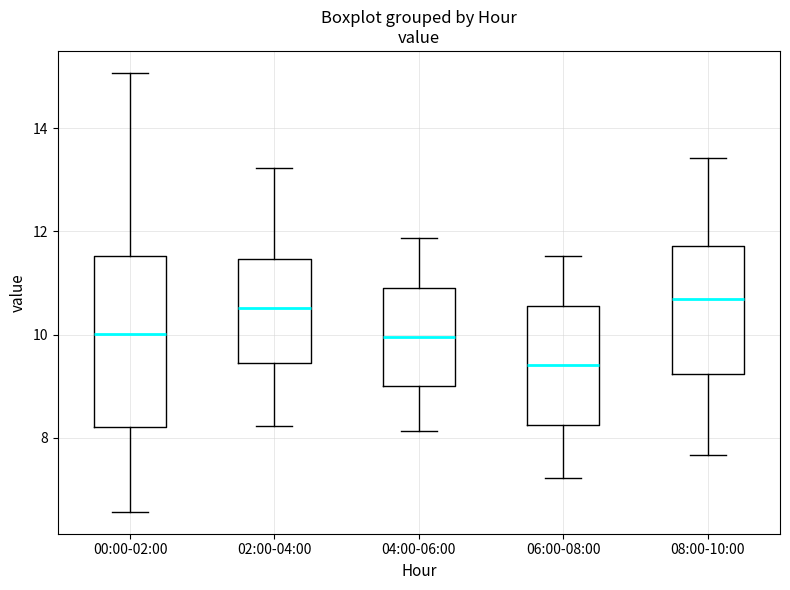

Reading left to right, transcribe this box plot: for each box, give where its median line is, the range the box spans, and where its two whiskers end, as read against the y-axis. The values are not printed on the chart, so give them approximately, as read against the axis.

00:00-02:00: median 10.0, box 8.2 to 11.6, whiskers 6.6 to 15.0
02:00-04:00: median 10.6, box 9.4 to 11.4, whiskers 8.2 to 13.2
04:00-06:00: median 10.0, box 9.0 to 11.0, whiskers 8.2 to 11.8
06:00-08:00: median 9.4, box 8.2 to 10.6, whiskers 7.2 to 11.6
08:00-10:00: median 10.8, box 9.2 to 11.8, whiskers 7.6 to 13.4